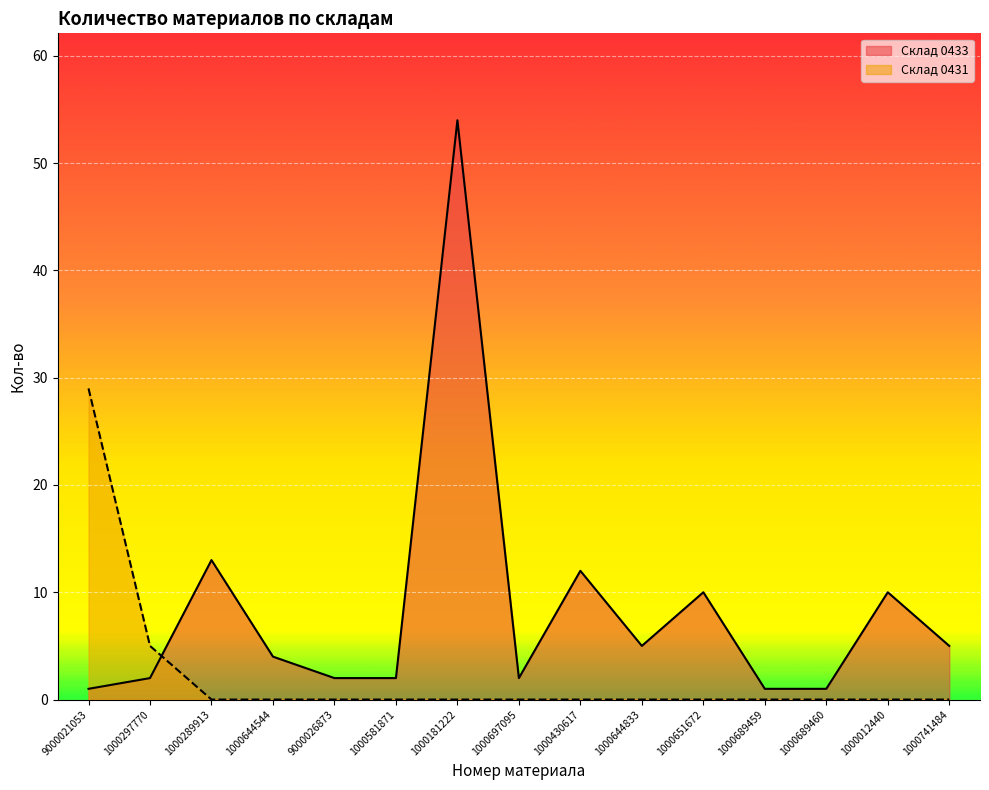

Where is Склад 0433 nearest to the value 27?

1000289913